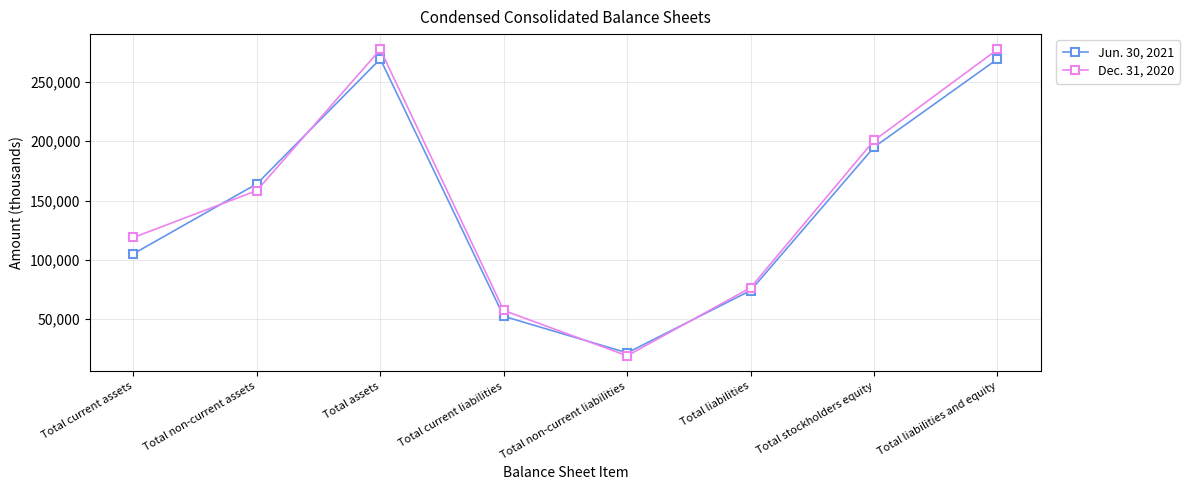

What is the total value across all series at Total liabilities and equity?

546530